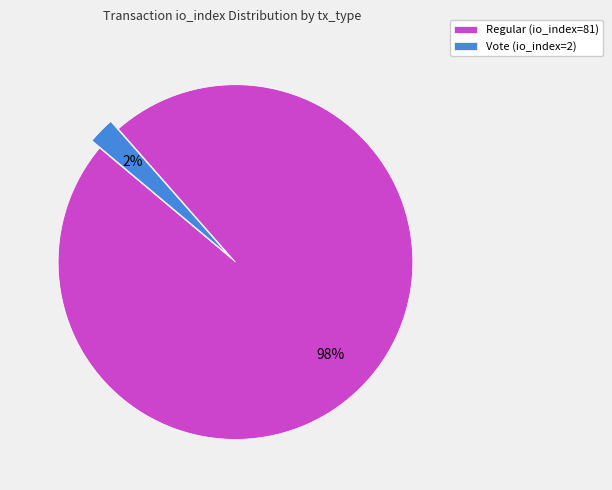

Is there any slice that represents more than half of the pie?

Yes